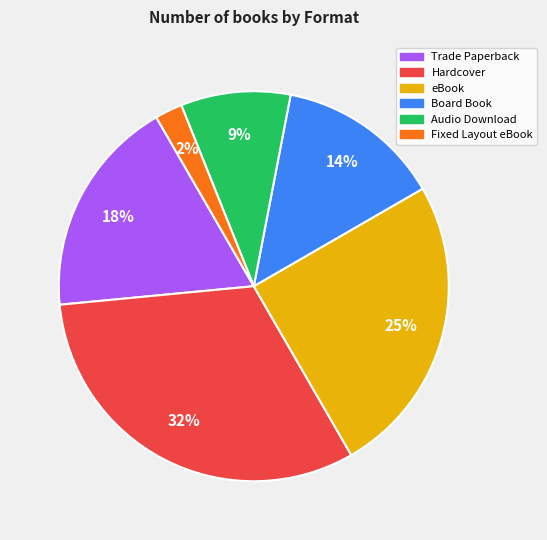

Between Fixed Layout eBook and Board Book, which is larger?

Board Book